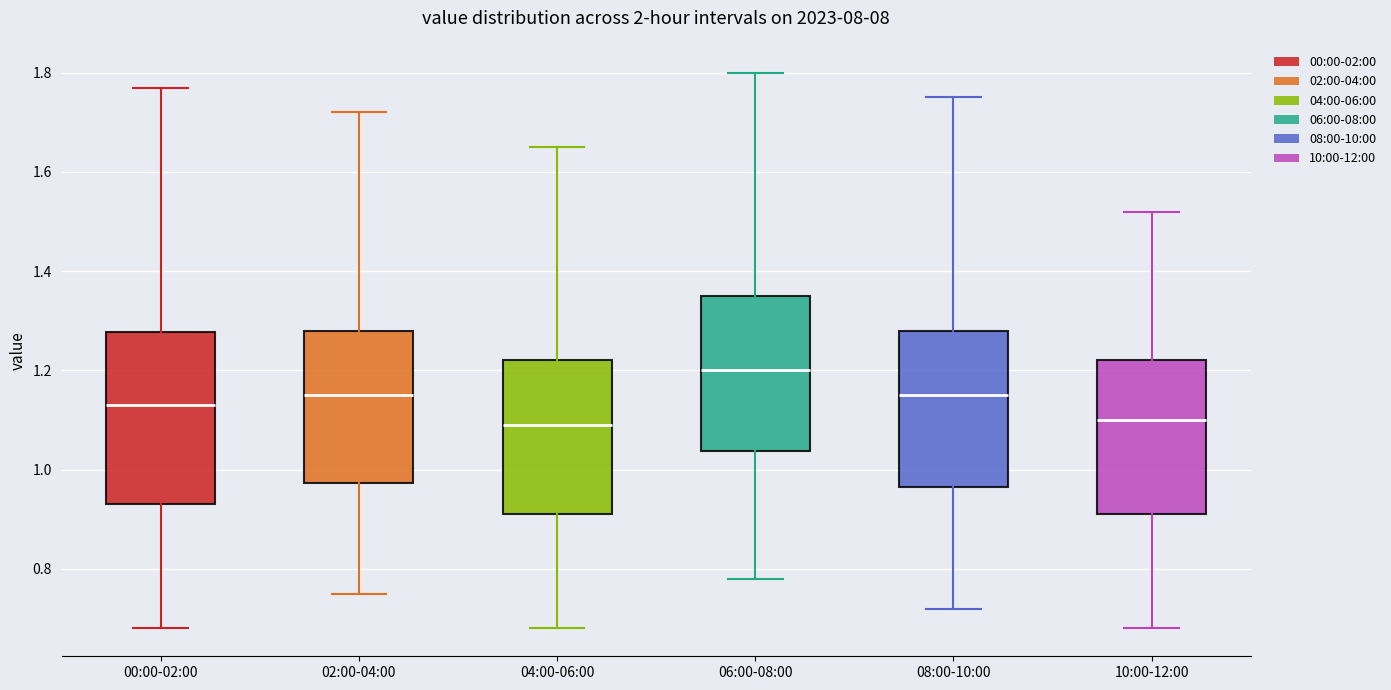

Which box is the tallest, from its lower edge to its upper edge?

00:00-02:00